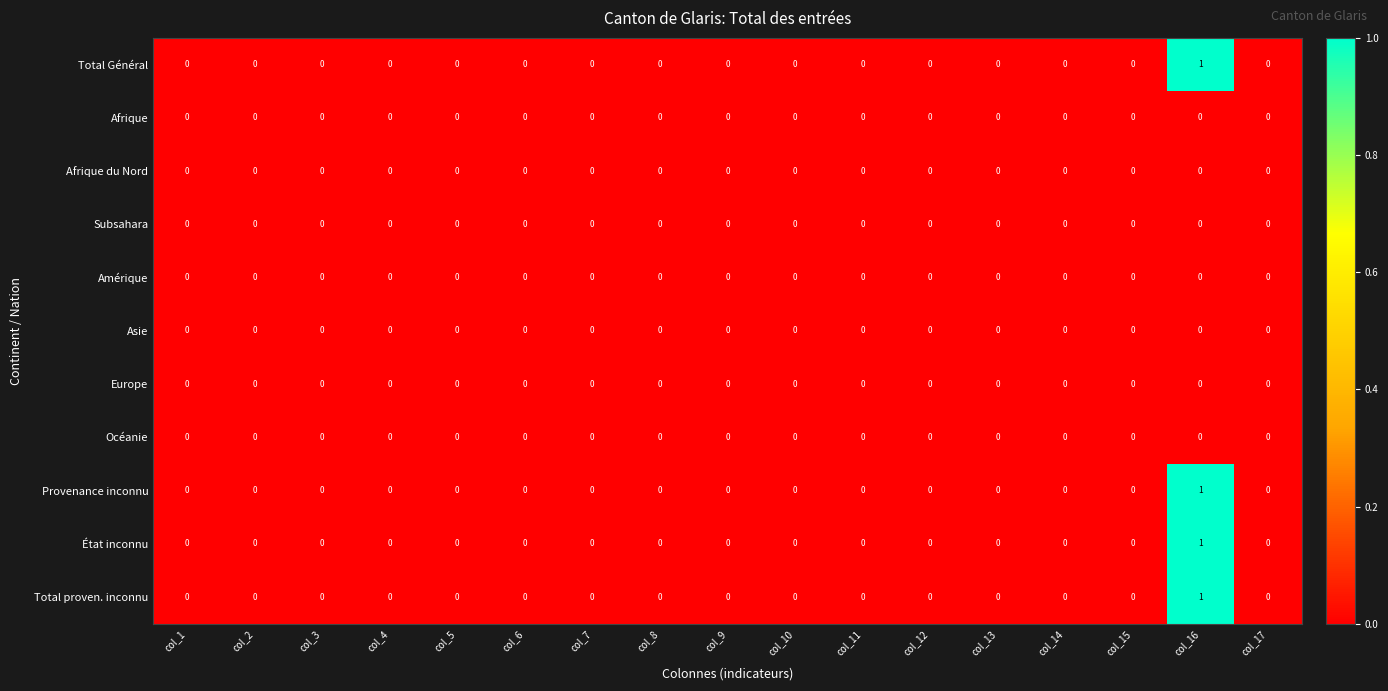

At which category is the sum across all series the highest?

col_16